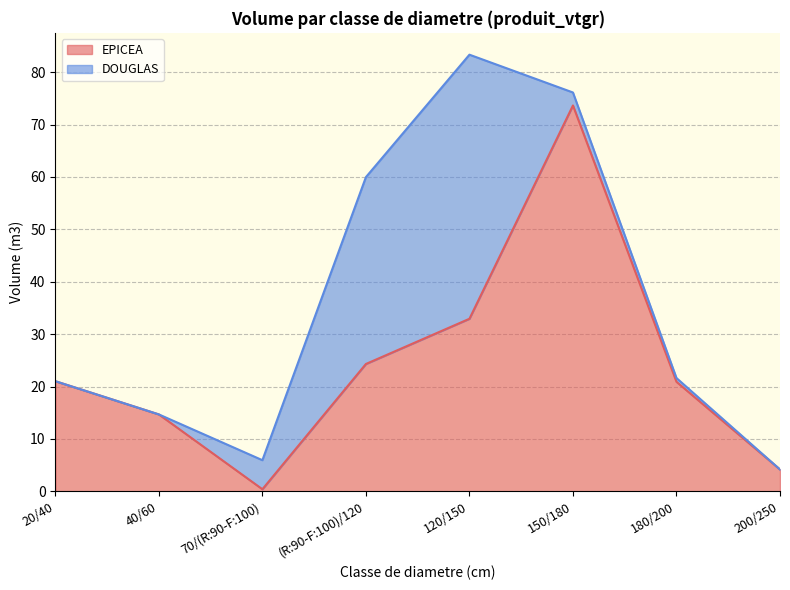

At which label does the data first exceed 21?

20/40